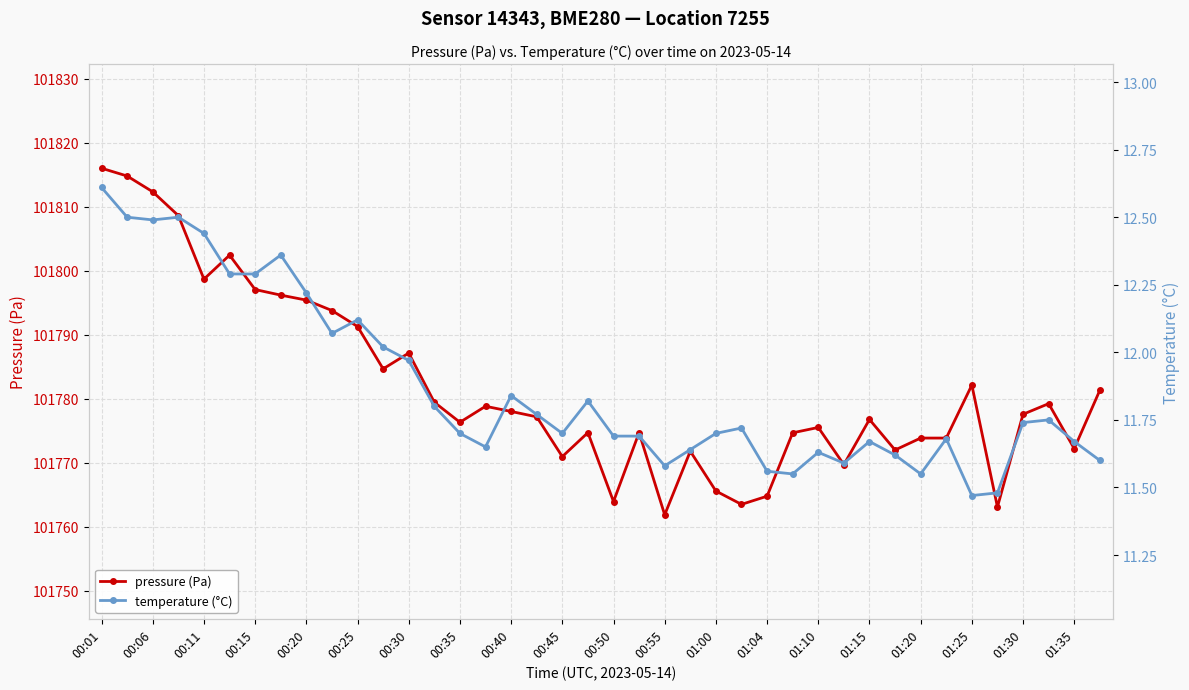

Reading left to right, list all the values displayed in this chart.

pressure (Pa): 101816.0	101814.8	101812.3	101808.6	101798.7	101802.4	101797.1	101796.2	101795.4	101793.8	101791.3	101784.7	101787.1	101779.4	101776.3	101778.8	101778.0	101777.2	101770.9	101774.7	101763.9	101774.7	101761.8	101771.8	101765.6	101763.5	101764.8	101774.7	101775.5	101769.7	101776.8	101772.0	101773.8	101773.8	101782.1	101763.1	101777.6	101779.2	101772.2	101781.3
temperature (°C): 12.6	12.5	12.5	12.5	12.4	12.3	12.3	12.4	12.2	12.1	12.1	12.0	12.0	11.8	11.7	11.7	11.8	11.8	11.7	11.8	11.7	11.7	11.6	11.6	11.7	11.7	11.6	11.6	11.6	11.6	11.7	11.6	11.6	11.7	11.5	11.5	11.7	11.8	11.7	11.6